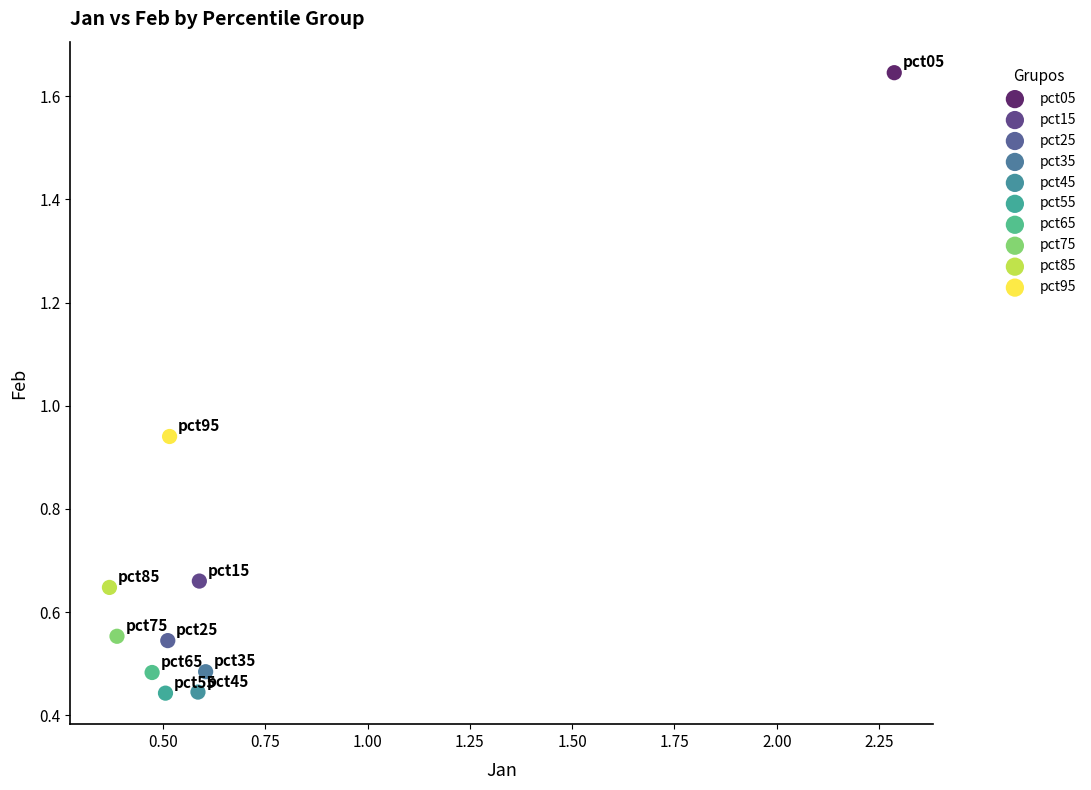

What are all the series names shown in the legend?

pct05, pct15, pct25, pct35, pct45, pct55, pct65, pct75, pct85, pct95